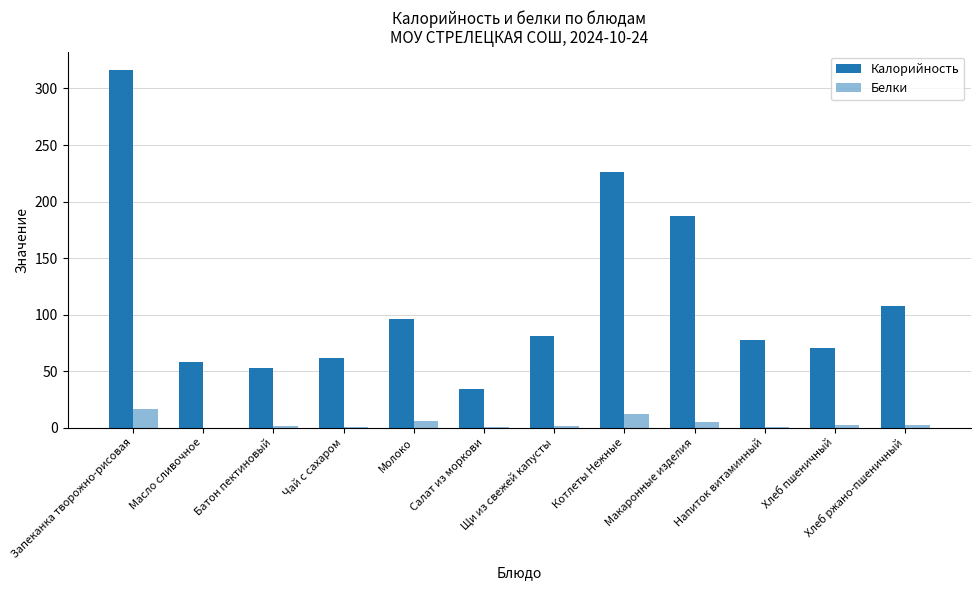

Which series has the largest total across all categories?

Калорийность